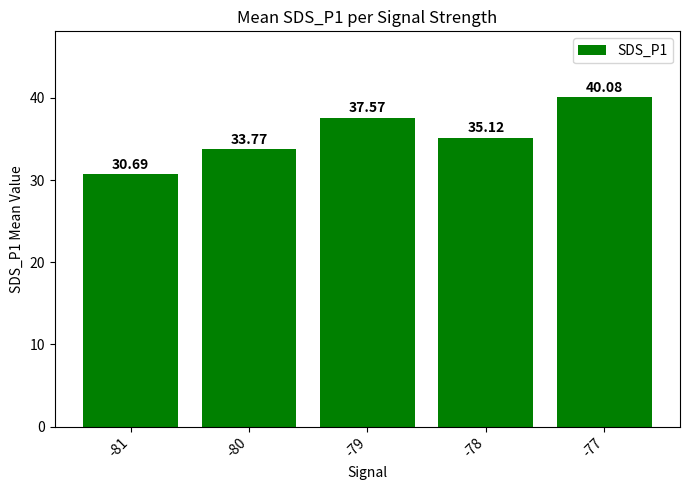

How many data points are less than 35?

2